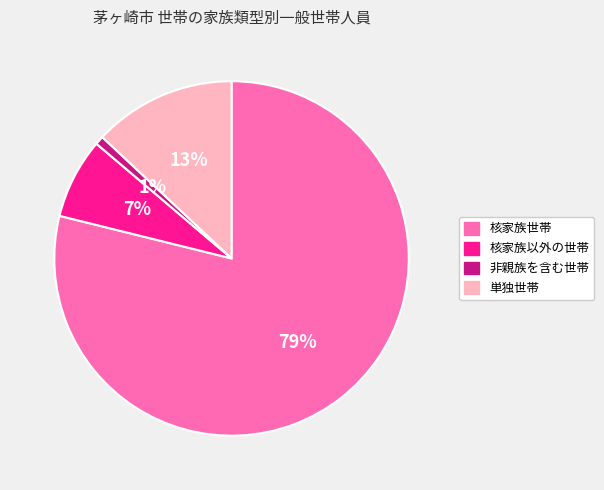

Which category has the biggest portion of the pie?

核家族世帯